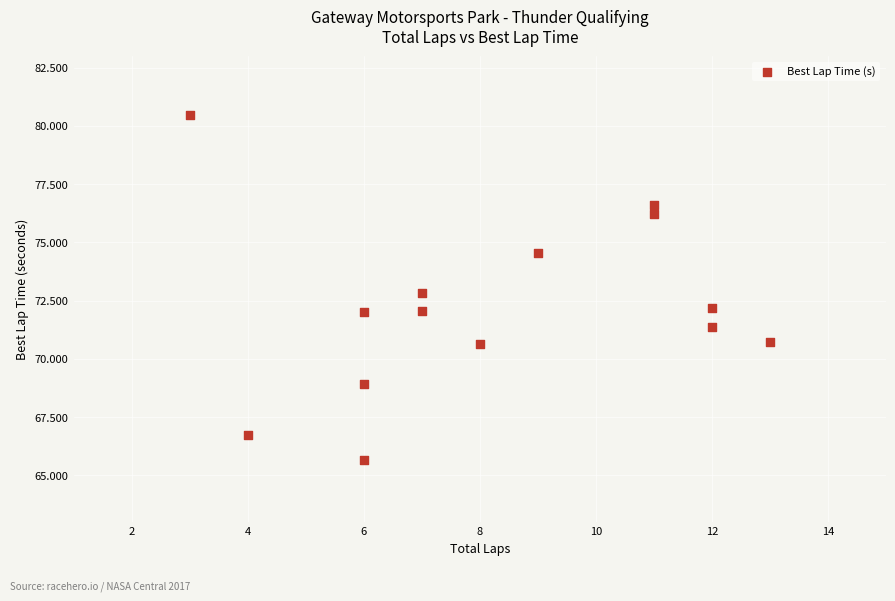

What is the range of X values (max minus min)?

10.0